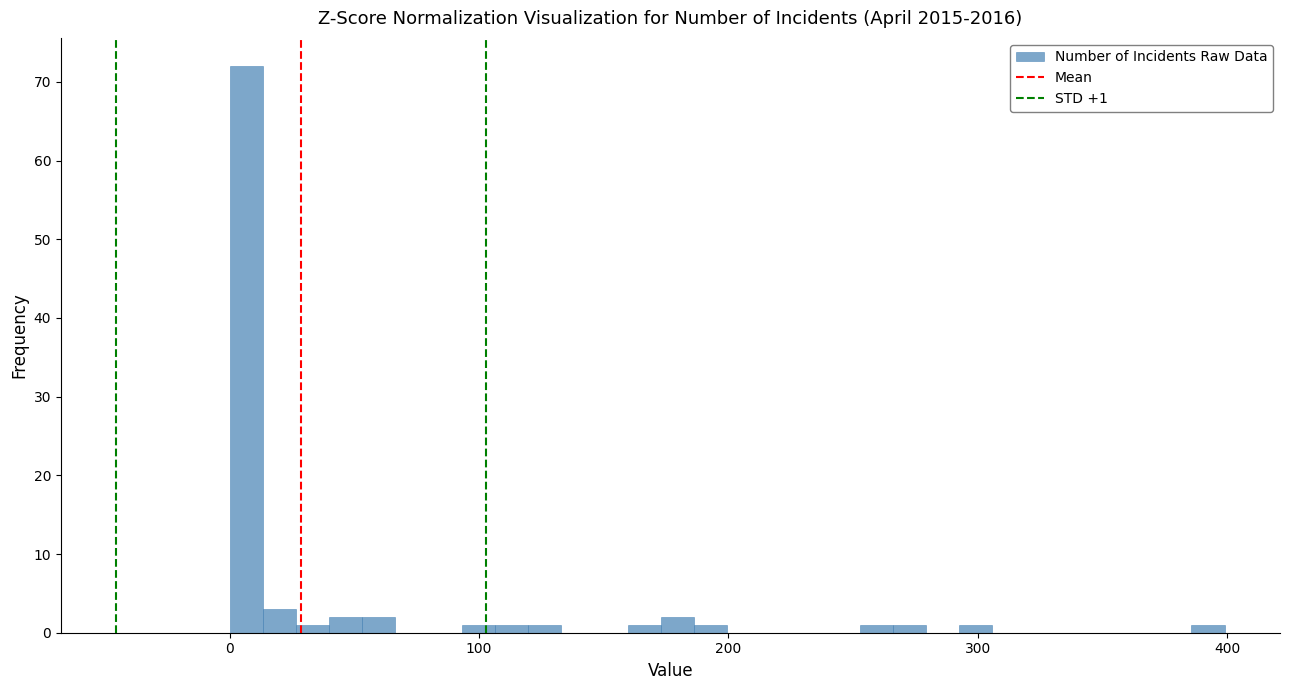

Around what value on the x-axis is the tallest bar? Give the approximate position of its centre, as read against the axis.

10